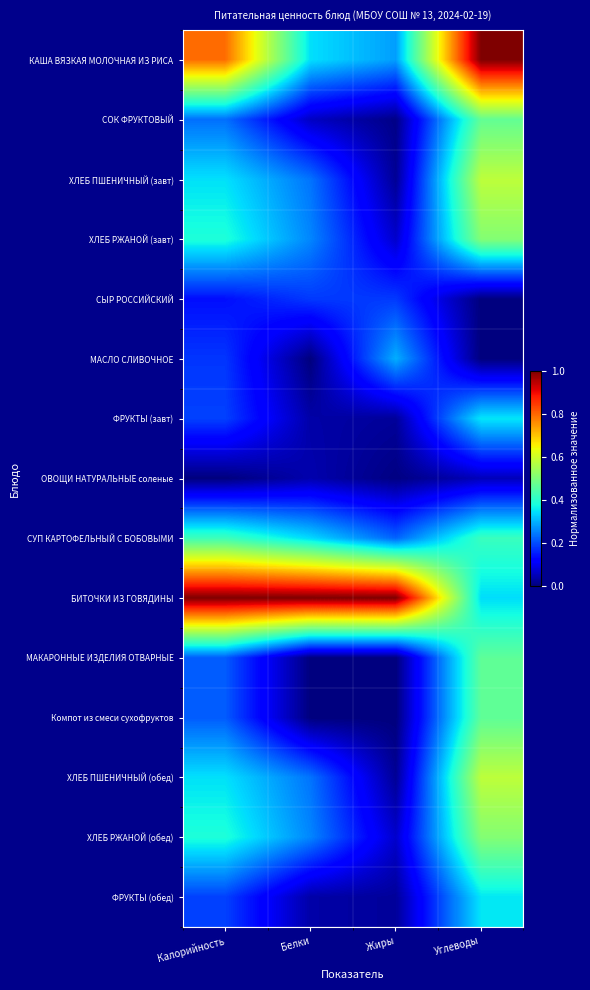

Reading left to right, transcribe all the data shown in this chart.

КАША ВЯЗКАЯ МОЛОЧНАЯ ИЗ РИСА: Калорийность=0.8	Белки=0.3	Жиры=0.3	Углеводы=1.0
СОК ФРУКТОВЫЙ: Калорийность=0.2	Белки=0.1	Жиры=0.0	Углеводы=0.5
ХЛЕБ ПШЕНИЧНЫЙ (завт): Калорийность=0.3	Белки=0.2	Жиры=0.0	Углеводы=0.6
ХЛЕБ РЖАНОЙ (завт): Калорийность=0.4	Белки=0.3	Жиры=0.1	Углеводы=0.5
СЫР РОССИЙСКИЙ: Калорийность=0.1	Белки=0.2	Жиры=0.2	Углеводы=0.0
МАСЛО СЛИВОЧНОЕ: Калорийность=0.2	Белки=0.0	Жиры=0.3	Углеводы=0.0
ФРУКТЫ (завт): Калорийность=0.2	Белки=0.0	Жиры=0.0	Углеводы=0.4
ОВОЩИ НАТУРАЛЬНЫЕ соленые: Калорийность=0.0	Белки=0.0	Жиры=0.0	Углеводы=0.1
СУП КАРТОФЕЛЬНЫЙ С БОБОВЫМИ: Калорийность=0.4	Белки=0.3	Жиры=0.2	Углеводы=0.4
БИТОЧКИ ИЗ ГОВЯДИНЫ: Калорийность=1.0	Белки=1.0	Жиры=1.0	Углеводы=0.3
МАКАРОННЫЕ ИЗДЕЛИЯ ОТВАРНЫЕ: Калорийность=0.2	Белки=0.0	Жиры=0.0	Углеводы=0.5
Компот из смеси сухофруктов: Калорийность=0.2	Белки=0.0	Жиры=0.0	Углеводы=0.5
ХЛЕБ ПШЕНИЧНЫЙ (обед): Калорийность=0.3	Белки=0.2	Жиры=0.0	Углеводы=0.6
ХЛЕБ РЖАНОЙ (обед): Калорийность=0.4	Белки=0.3	Жиры=0.1	Углеводы=0.5
ФРУКТЫ (обед): Калорийность=0.2	Белки=0.0	Жиры=0.0	Углеводы=0.4